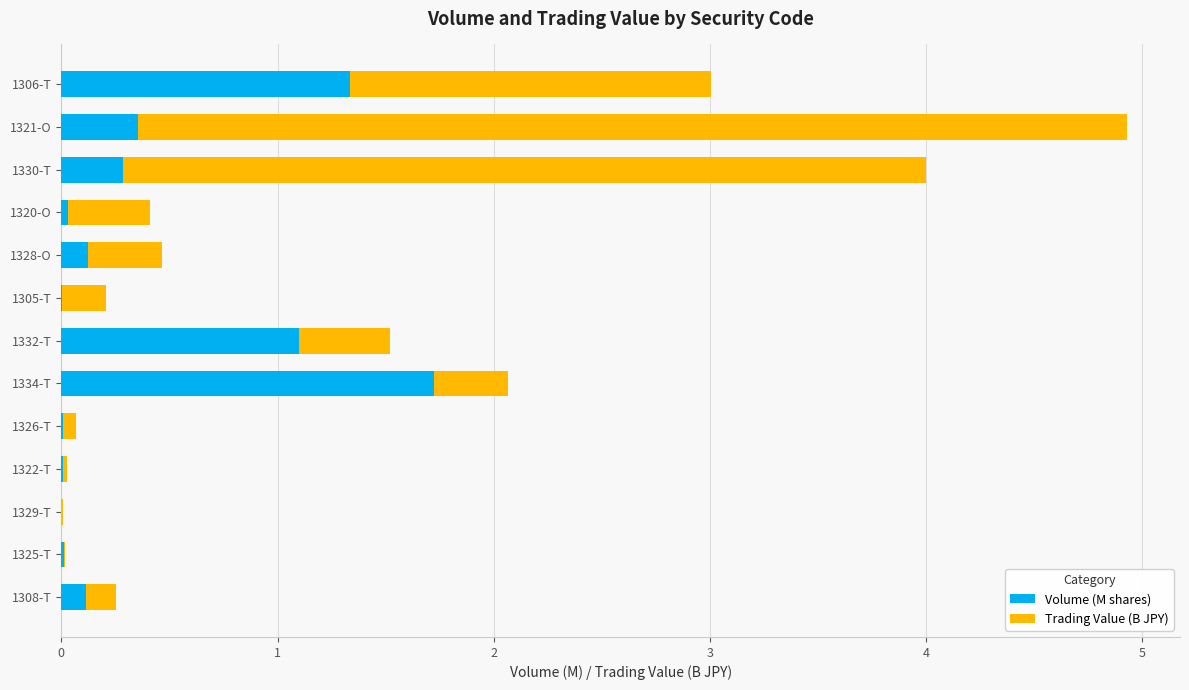

At which label does Volume (M shares) reach its peak?

1334-T